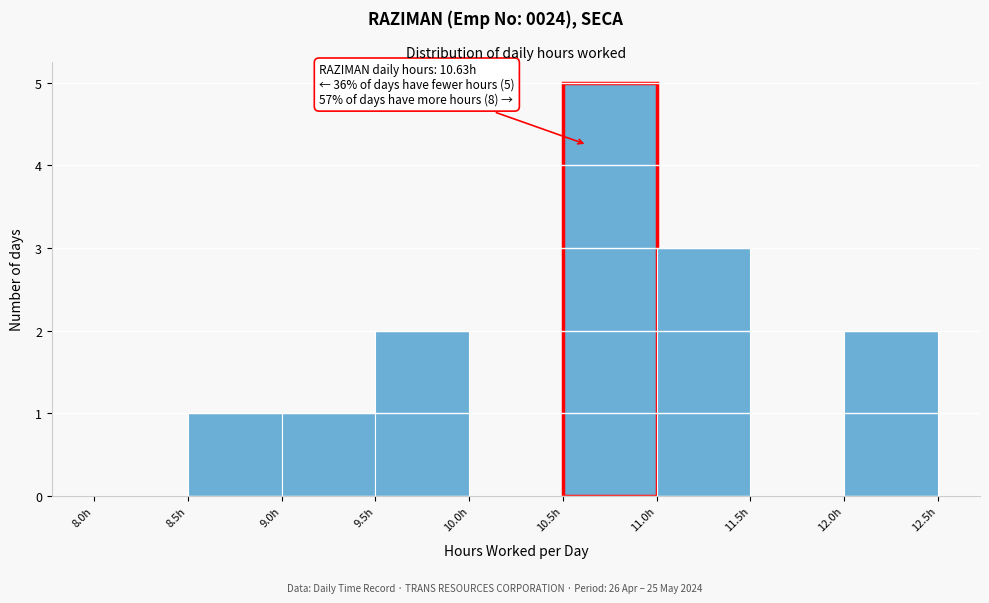

Over which range of the x-axis is the bar tallest?

10.5 to 11.0